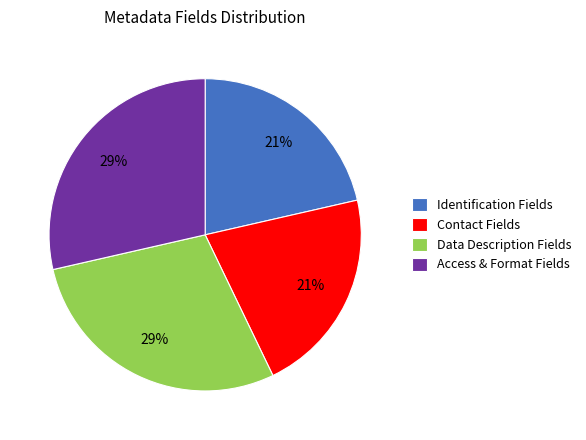

Is the sum of Data Description Fields and Access & Format Fields greater than half?

Yes